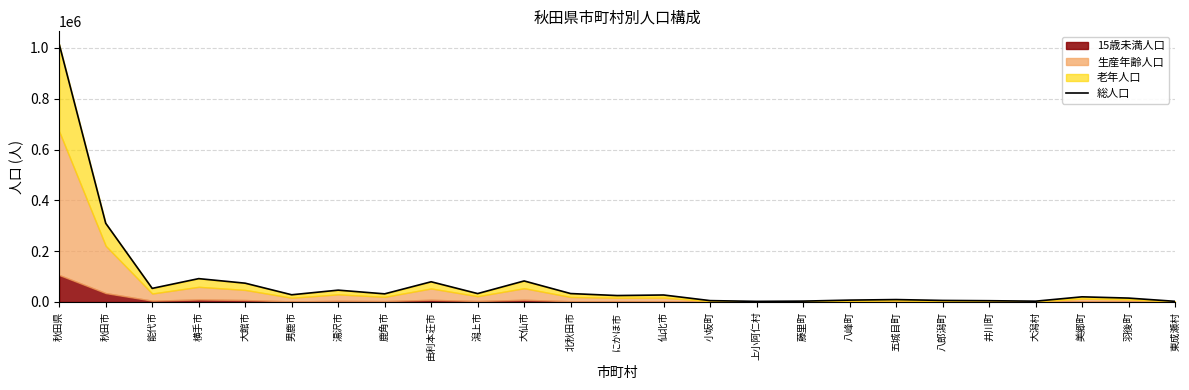

Reading left to right, what are all the values shown in this chart?

1014579	309836	53490	91893	73951	28362	46560	31984	79534	33057	82748	33112	25301	27490	5333	2381	3359	7309	9461	6054	4985	3109	20279	15305	2610